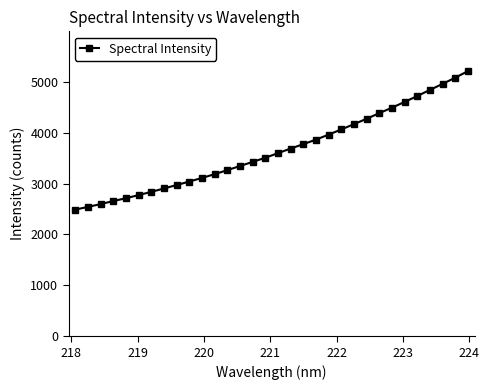

What is the maximum value shown in the chart?

5208.1